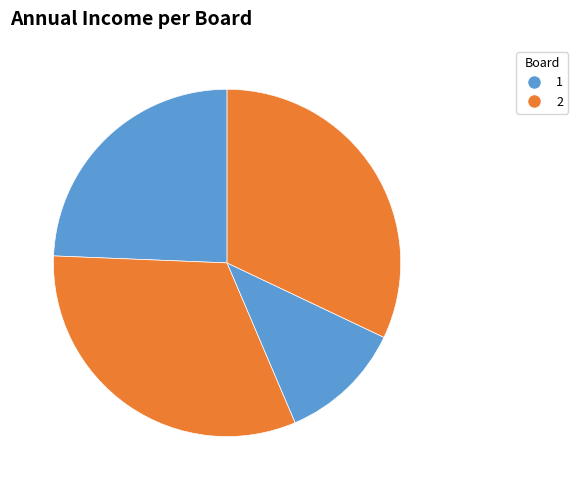

Is there any slice that represents more than half of the pie?

No